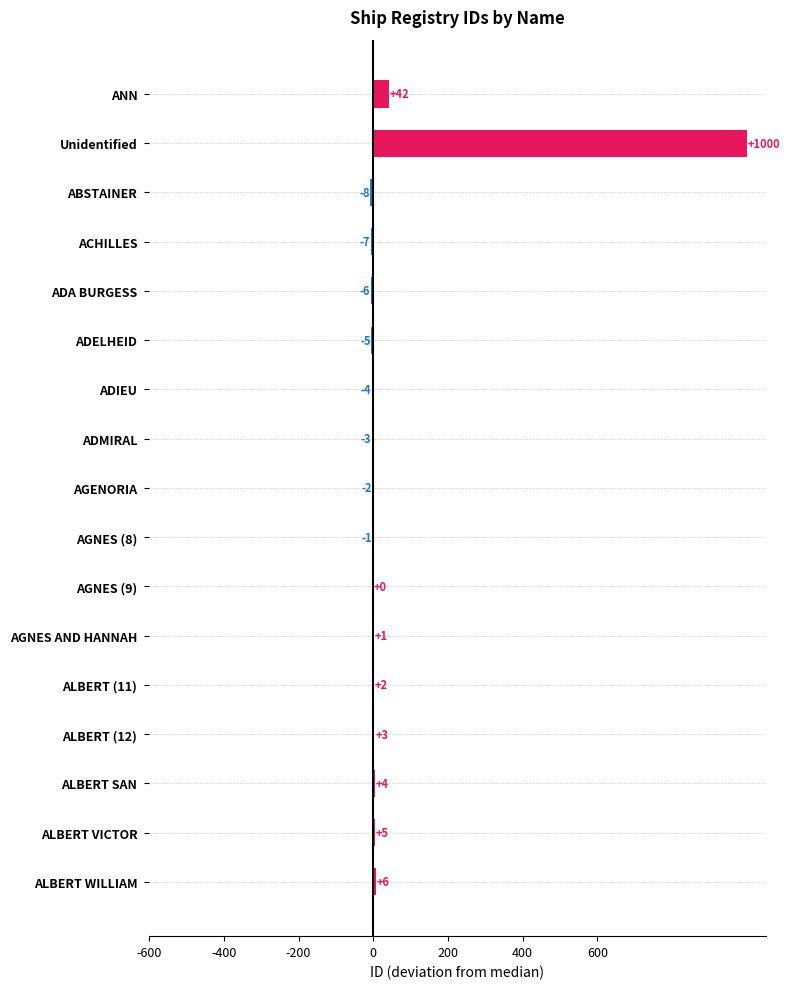

What is the sum of all values?

1027